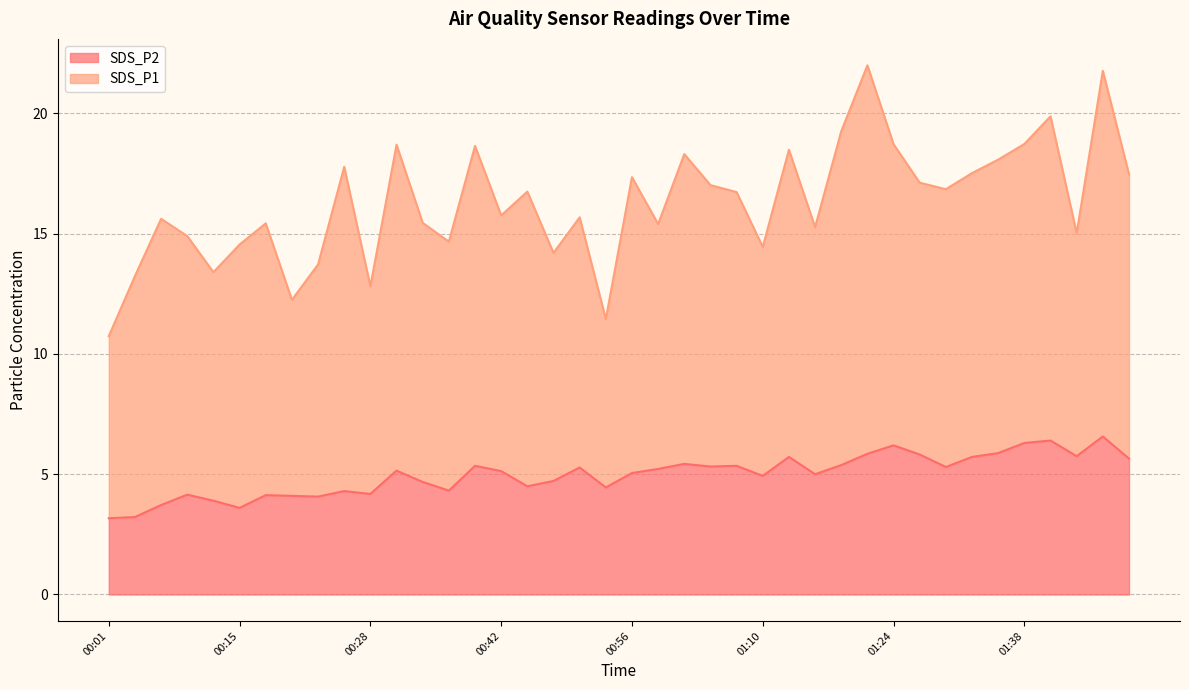

Reading left to right, extract all data points from this chart.

3.2	3.2	3.7	4.2	3.9	3.6	4.1	4.1	4.1	4.3	4.2	5.2	4.7	4.3	5.3	5.1	4.5	4.7	5.3	4.5	5.0	5.2	5.4	5.3	5.3	4.9	5.7	5.0	5.4	5.8	6.2	5.8	5.3	5.7	5.9	6.3	6.4	5.8	6.6	5.7